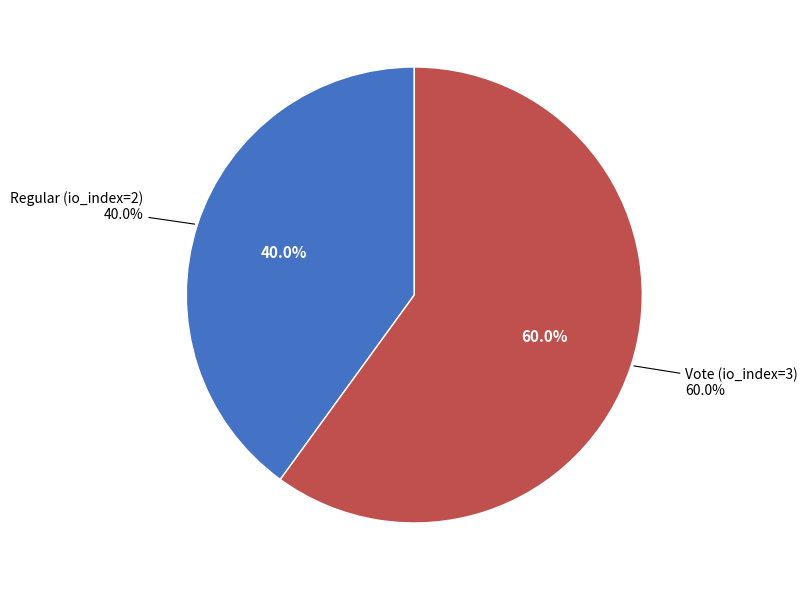

How many segments does this pie chart have?

2